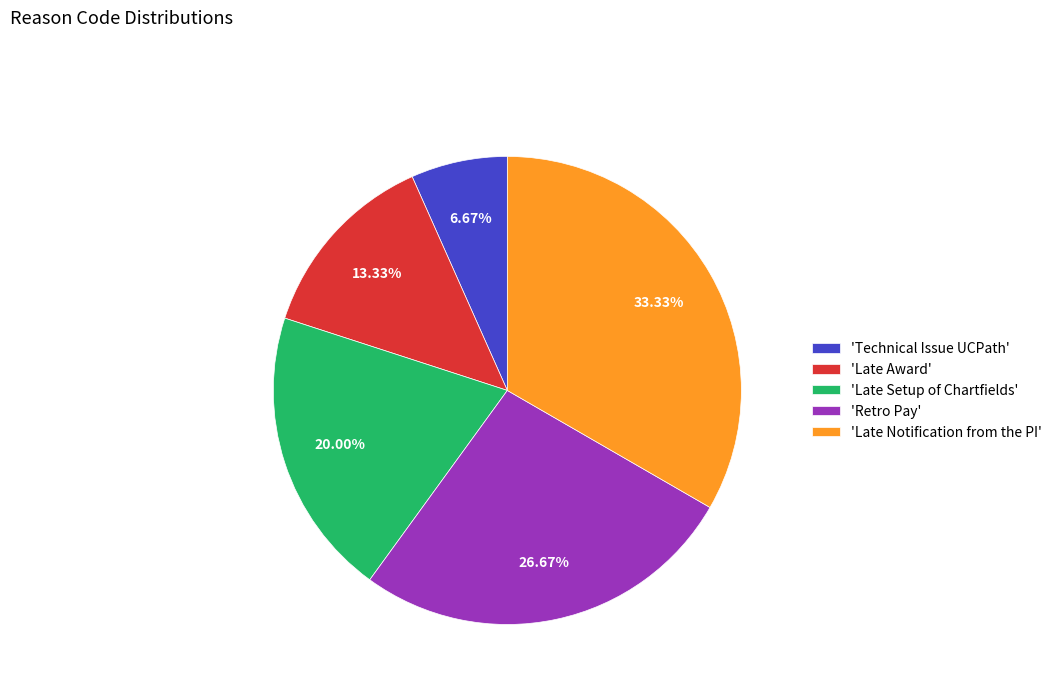

How many segments does this pie chart have?

5